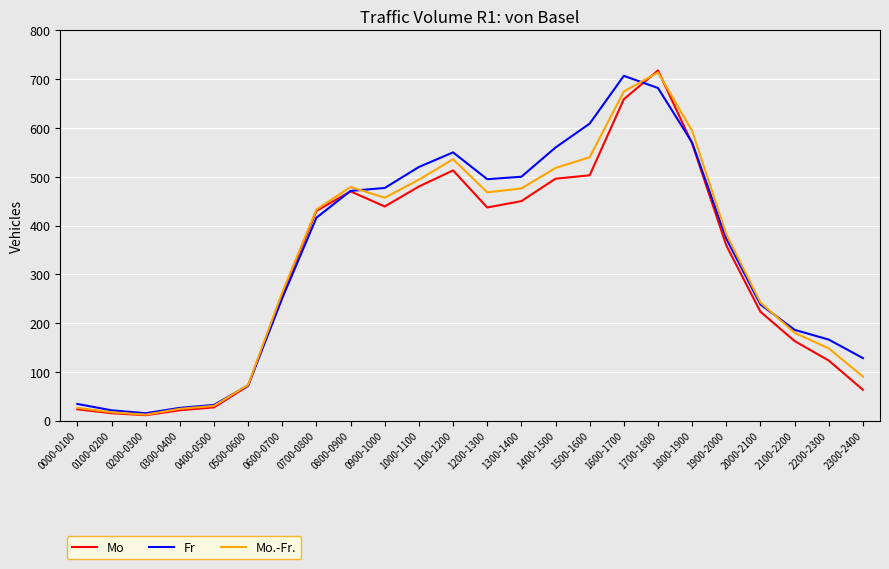

What is the greatest value displayed?

718